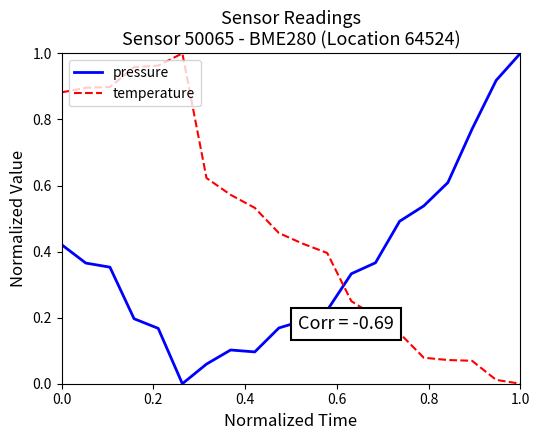

Does the chart have visible grid lines?

No